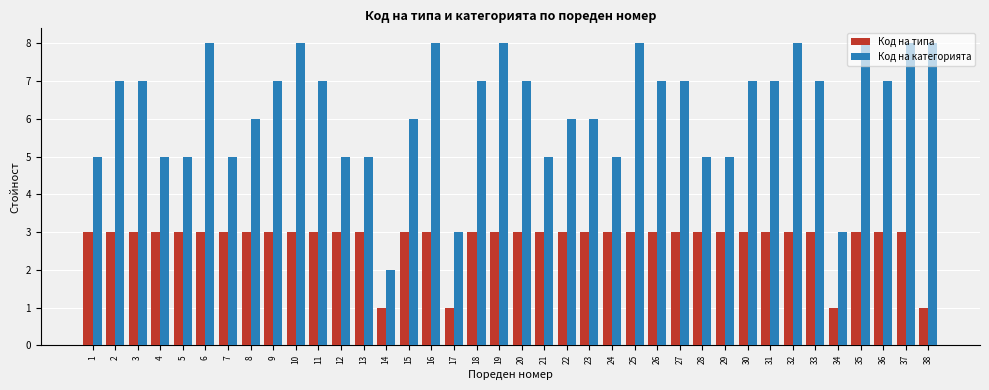

What is the difference between the highest and lowest values at 5?

2